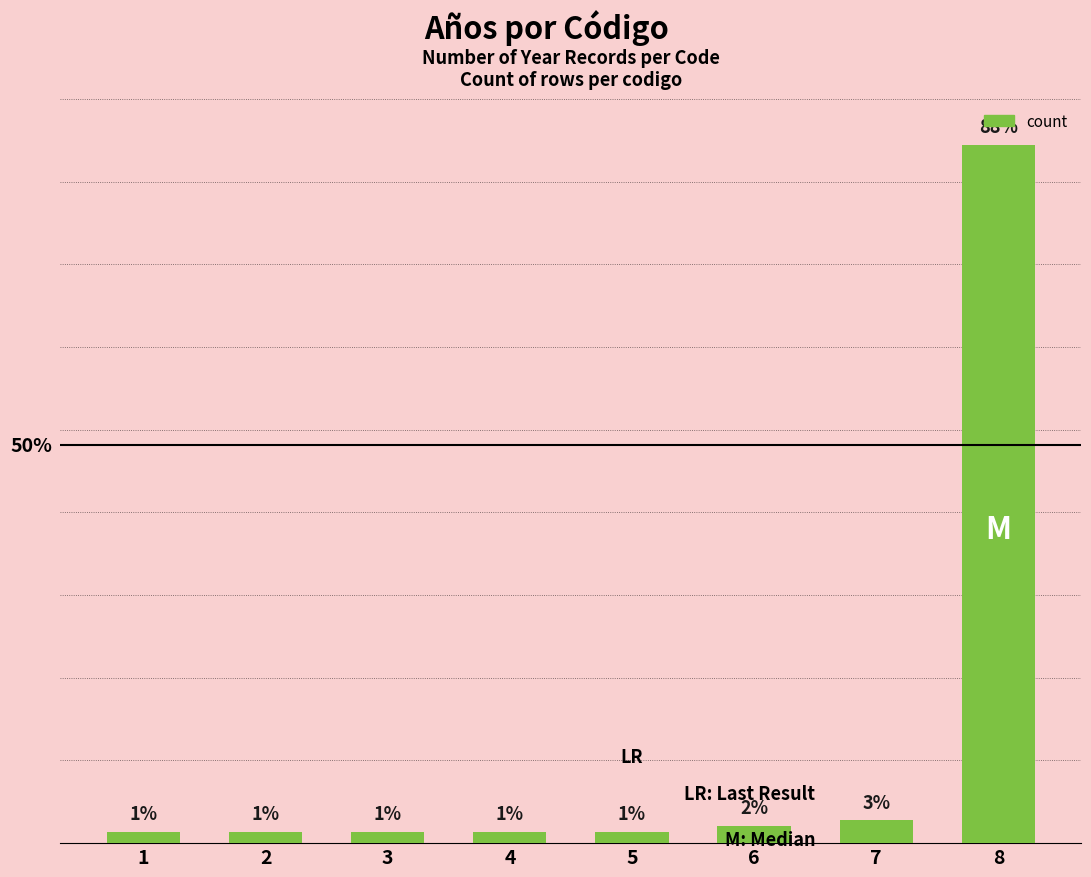

Does the chart contain stacked bars?

No